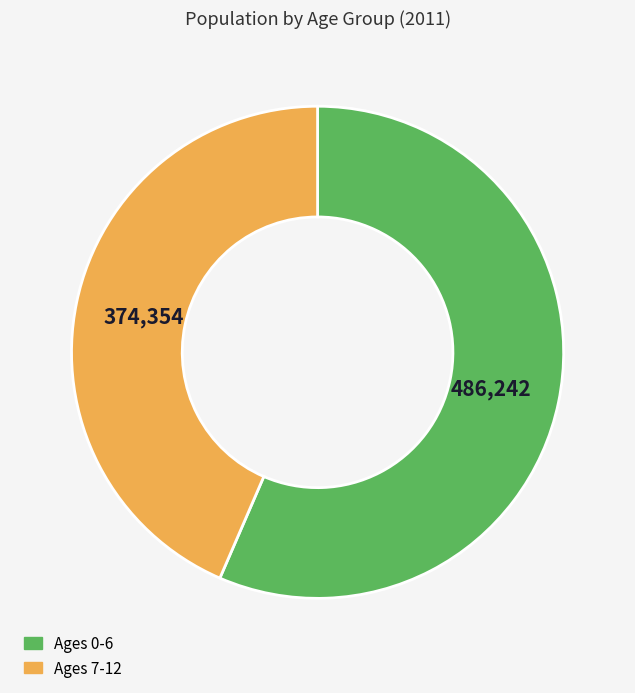

Is there any slice that represents more than half of the pie?

Yes